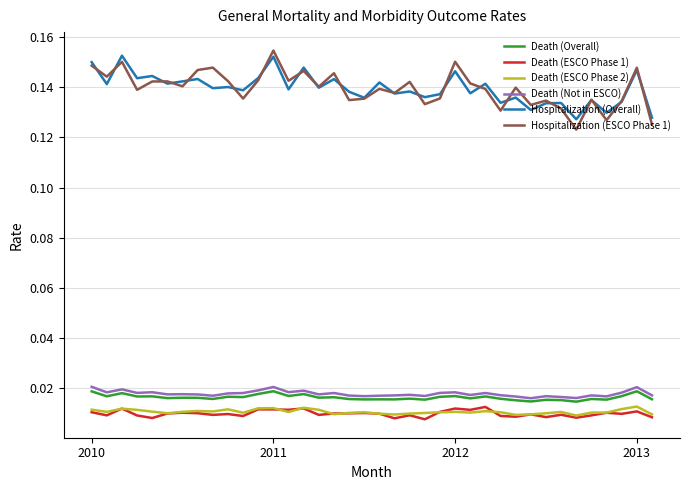

True or false: Hospitalization (Overall) and Death (ESCO Phase 1) intersect in this chart.

False